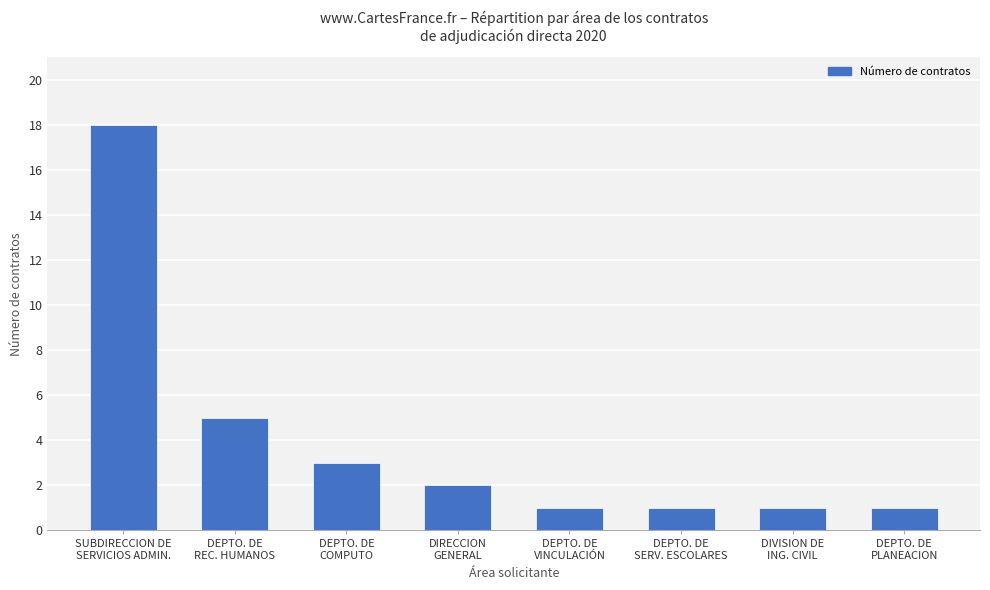

Reading left to right, list all the values displayed in this chart.

SUBDIRECCION DE
SERVICIOS ADMIN.=18	DEPTO. DE
REC. HUMANOS=5	DEPTO. DE
COMPUTO=3	DIRECCION
GENERAL=2	DEPTO. DE
VINCULACIÓN=1	DEPTO. DE
SERV. ESCOLARES=1	DIVISION DE
ING. CIVIL=1	DEPTO. DE
PLANEACION=1